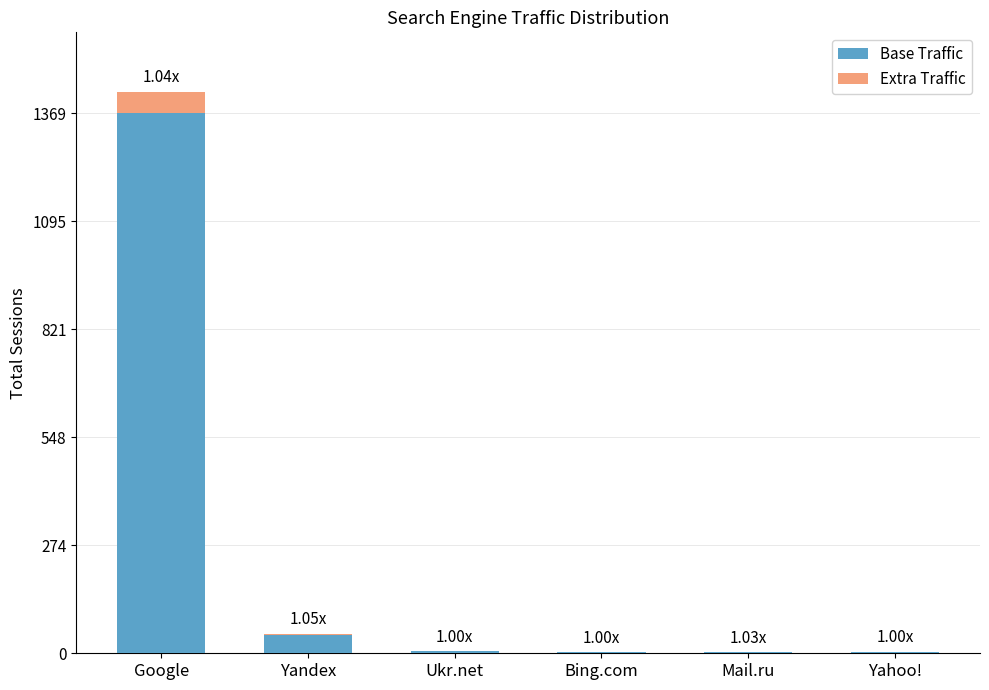

At which label is Base Traffic closest to 685?

Yandex